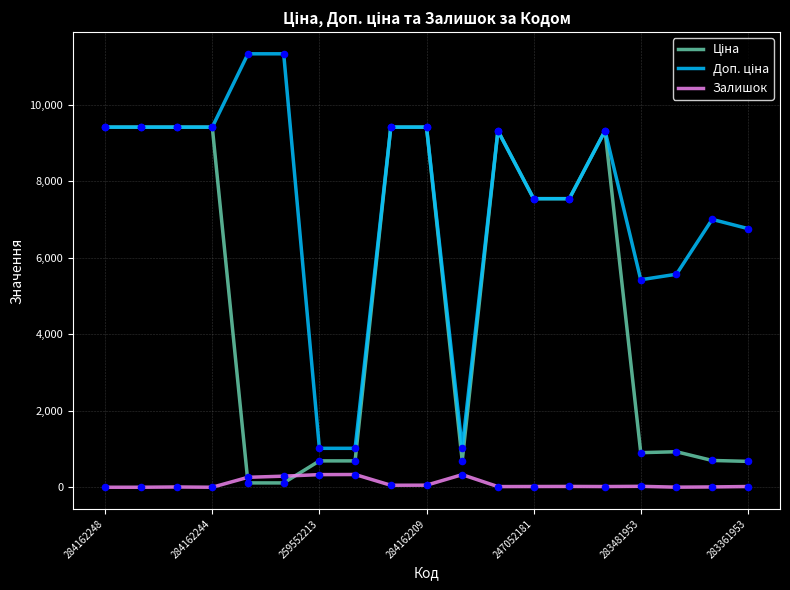

What is the maximum value for Залишок?

333.0